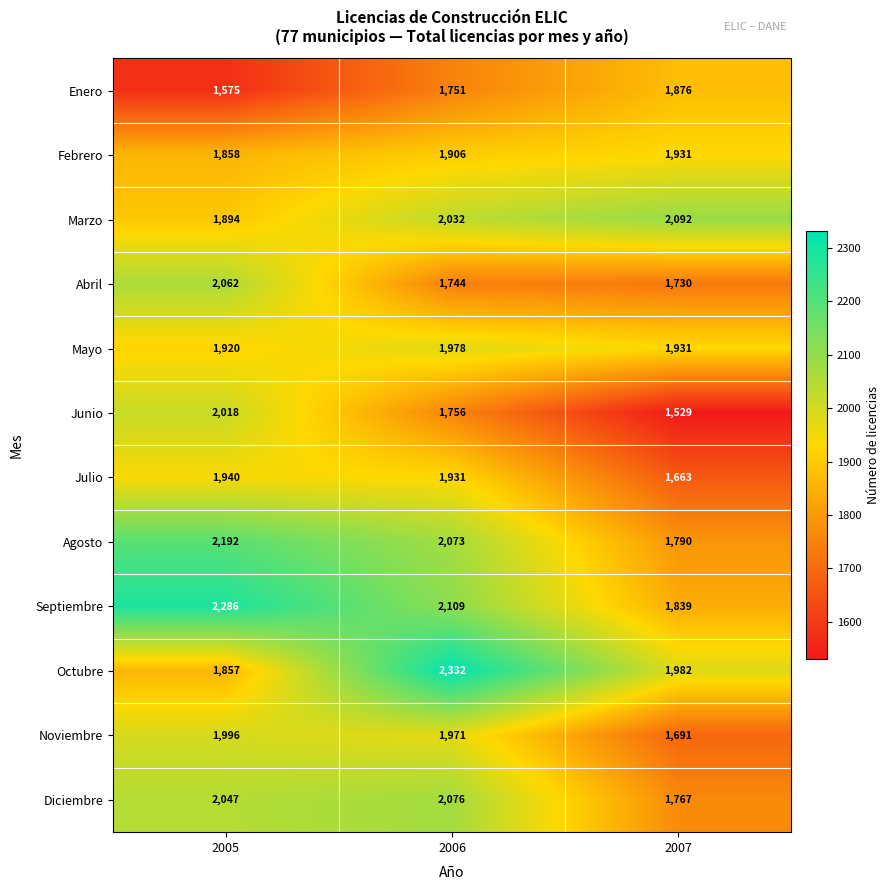

What is the total value across all series at 2005?

23645